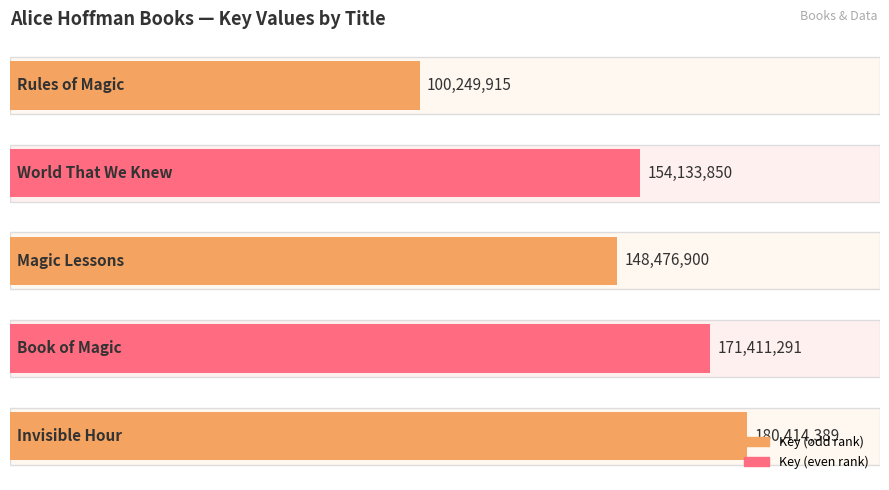

What position from the right is 0.25?

4